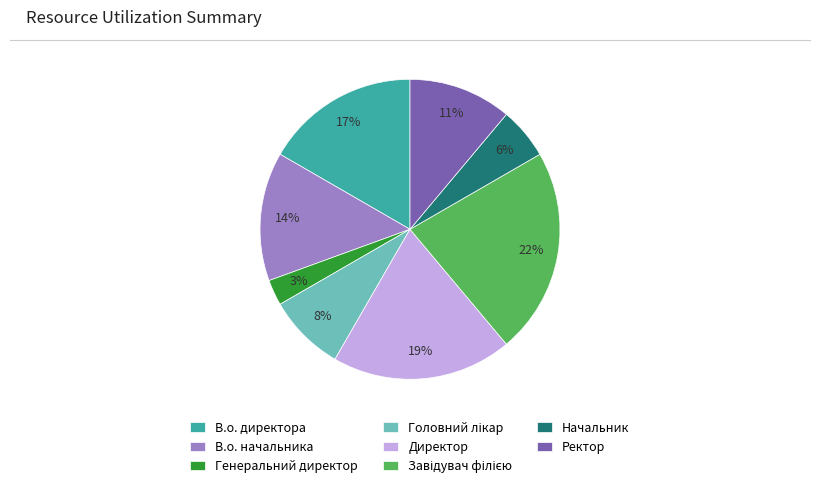

Do Ректор and Начальник together represent more than half of the pie?

No